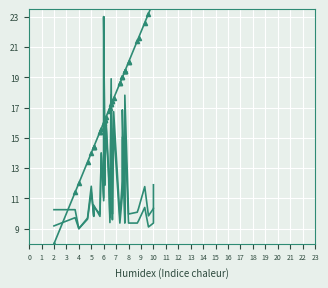

How many lines are shown in the chart?

3